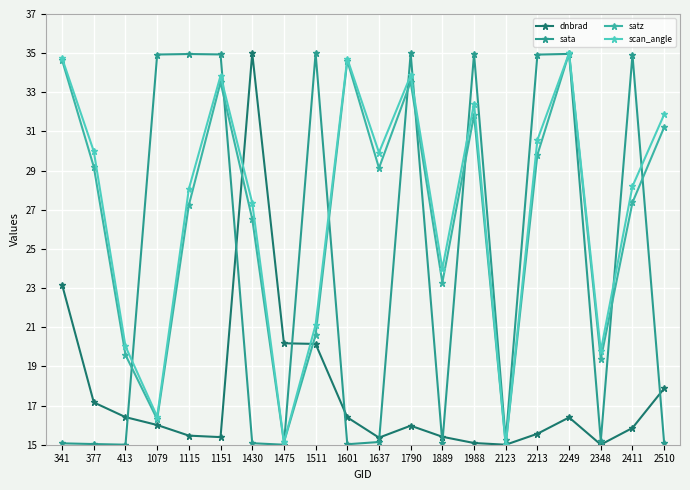

How many data points in scan_angle are above 29?

10